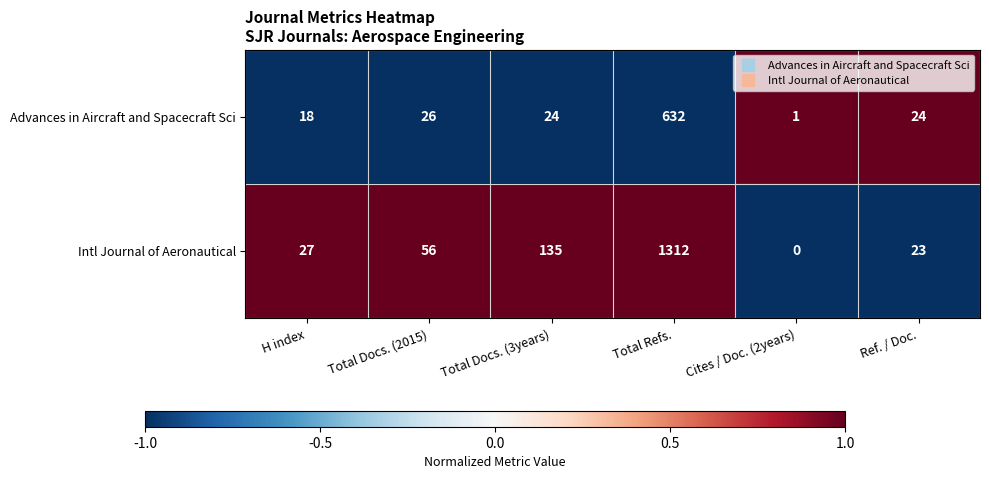

Reading left to right, transcribe all the data shown in this chart.

Advances in Aircraft and Spacecraft Sci: H index=18	Total Docs. (2015)=26	Total Docs. (3years)=24	Total Refs.=632	Cites / Doc. (2years)=1	Ref. / Doc.=24
Intl Journal of Aeronautical: H index=27	Total Docs. (2015)=56	Total Docs. (3years)=135	Total Refs.=1312	Cites / Doc. (2years)=0	Ref. / Doc.=23